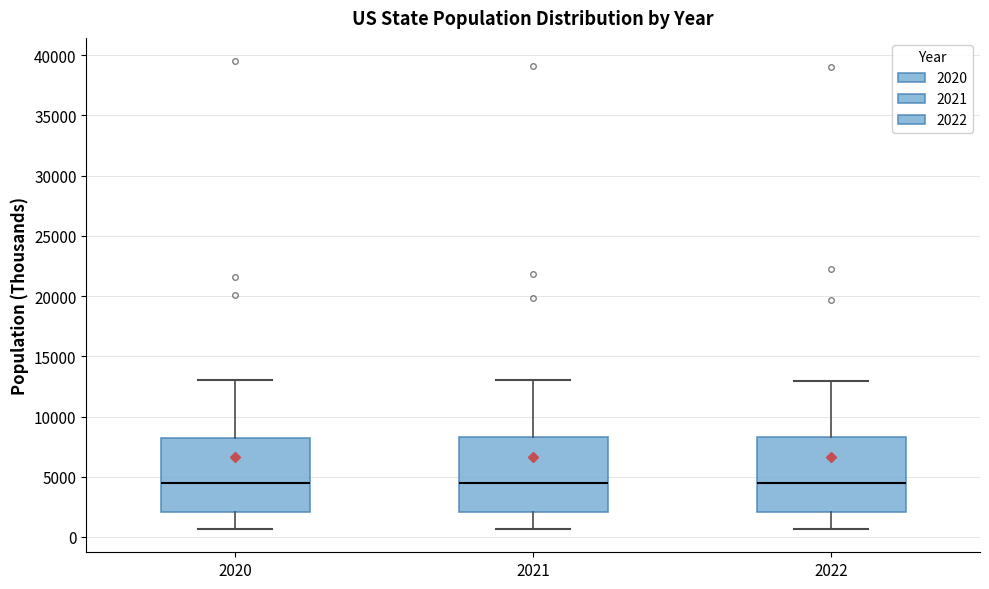

Where does the median line of the box at x = 2020 sit on the y-axis? The values are not printed on the chart, so give them approximately, as read against the axis.

4500